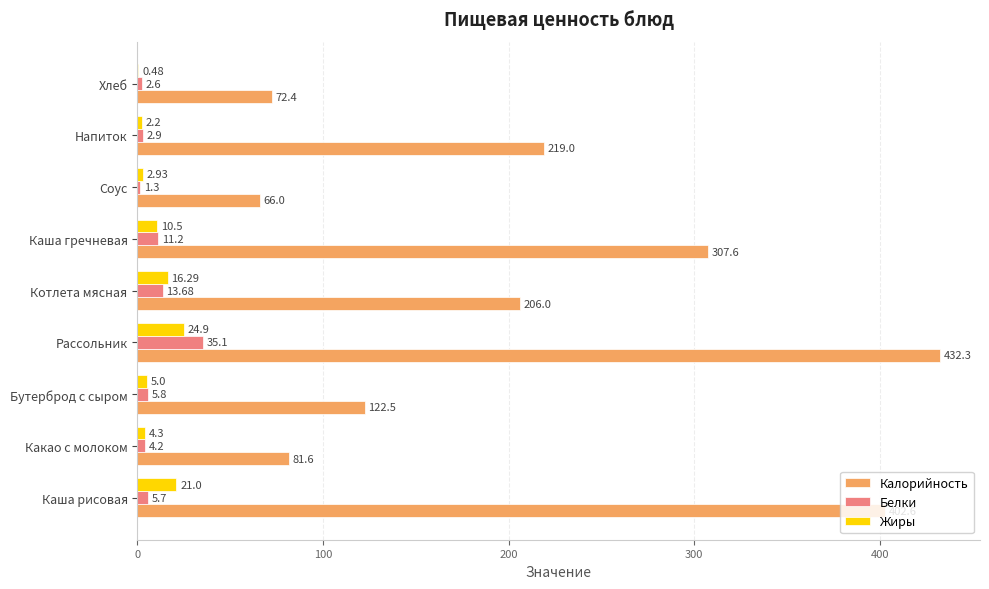

At which label is Белки closest to 18?

Котлета мясная